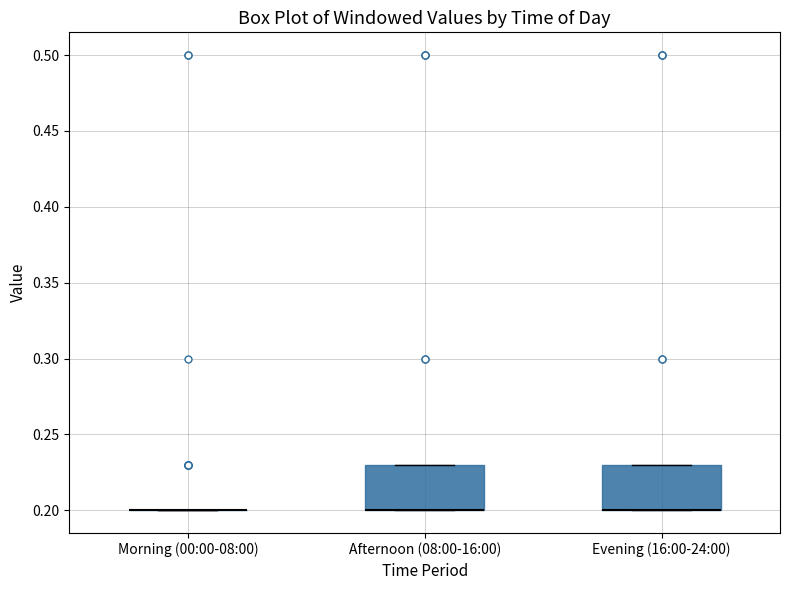

Reading left to right, transcribe this box plot: for each box, give where its median line is, the range the box spans, and where its two whiskers end, as read against the y-axis. The values are not printed on the chart, so give them approximately, as read against the axis.

Morning (00:00-08:00): box collapsed to a line at 0.20, whiskers 0.20 to 0.20
Afternoon (08:00-16:00): median 0.20 (drawn on the box's lower edge), box 0.20 to 0.23, whiskers 0.20 to 0.23
Evening (16:00-24:00): median 0.20 (drawn on the box's lower edge), box 0.20 to 0.23, whiskers 0.20 to 0.23